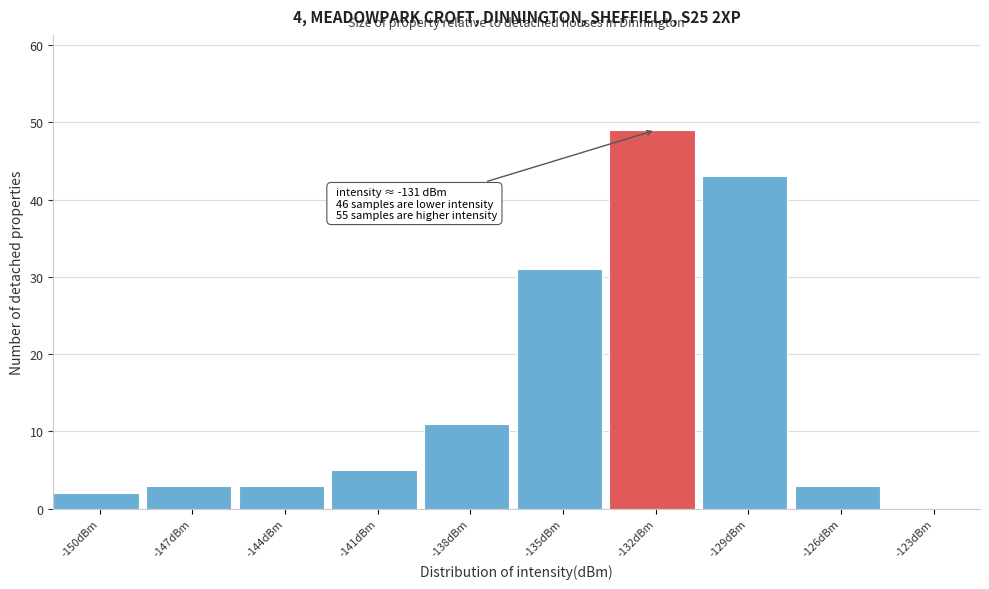

Reading left to right, list all the values displayed in this chart.

-150dBm=2	-147dBm=3	-144dBm=3	-141dBm=5	-138dBm=11	-135dBm=31	-132dBm=49	-129dBm=43	-126dBm=3	-123dBm=0